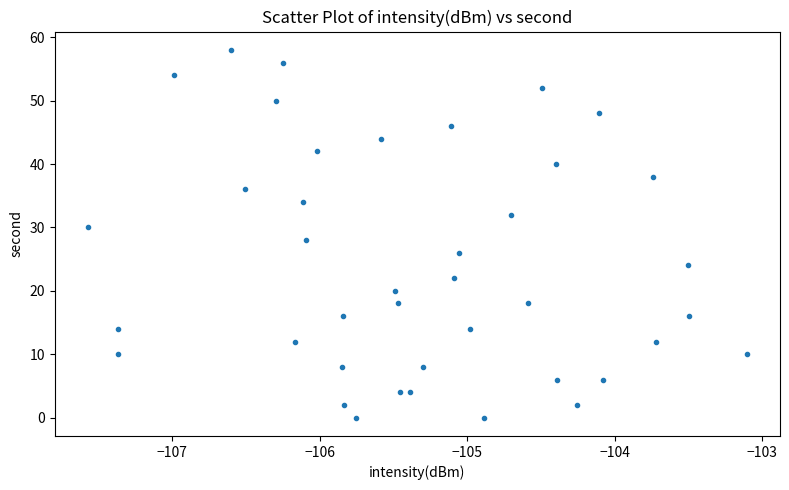

What is the range of Y values (max minus min)?

58